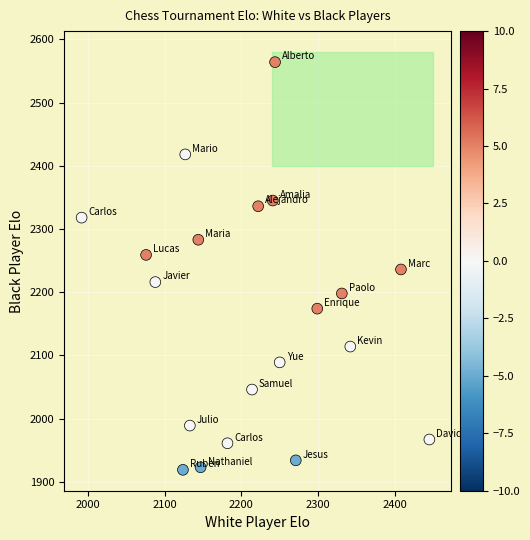

What is the range of X values (max minus min)?

453